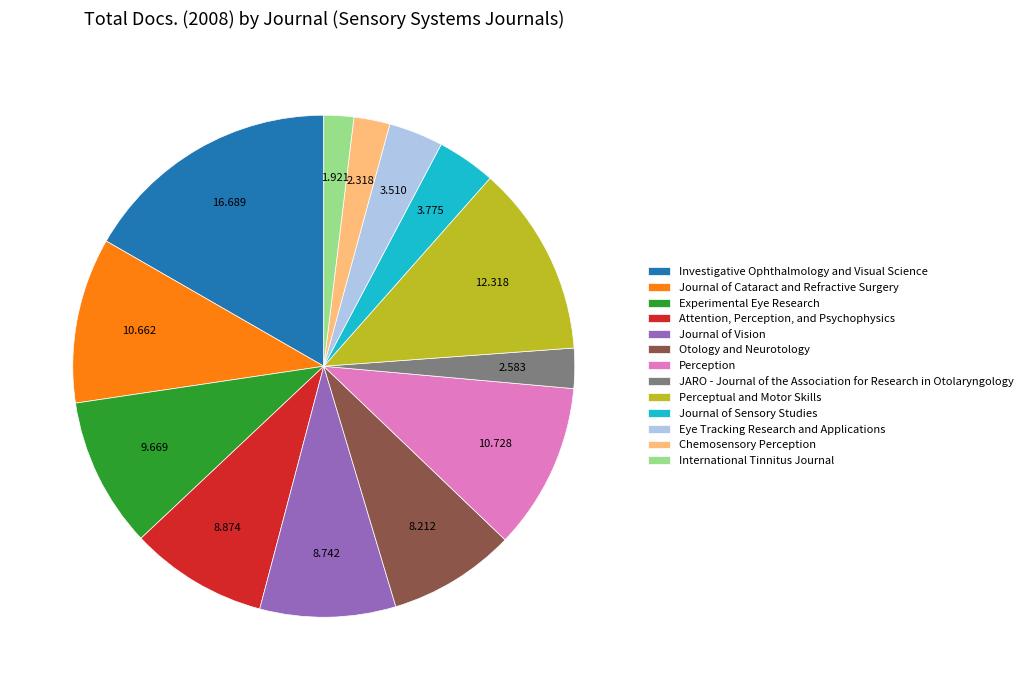

Do Otology and Neurotology and Perceptual and Motor Skills together represent more than half of the pie?

No